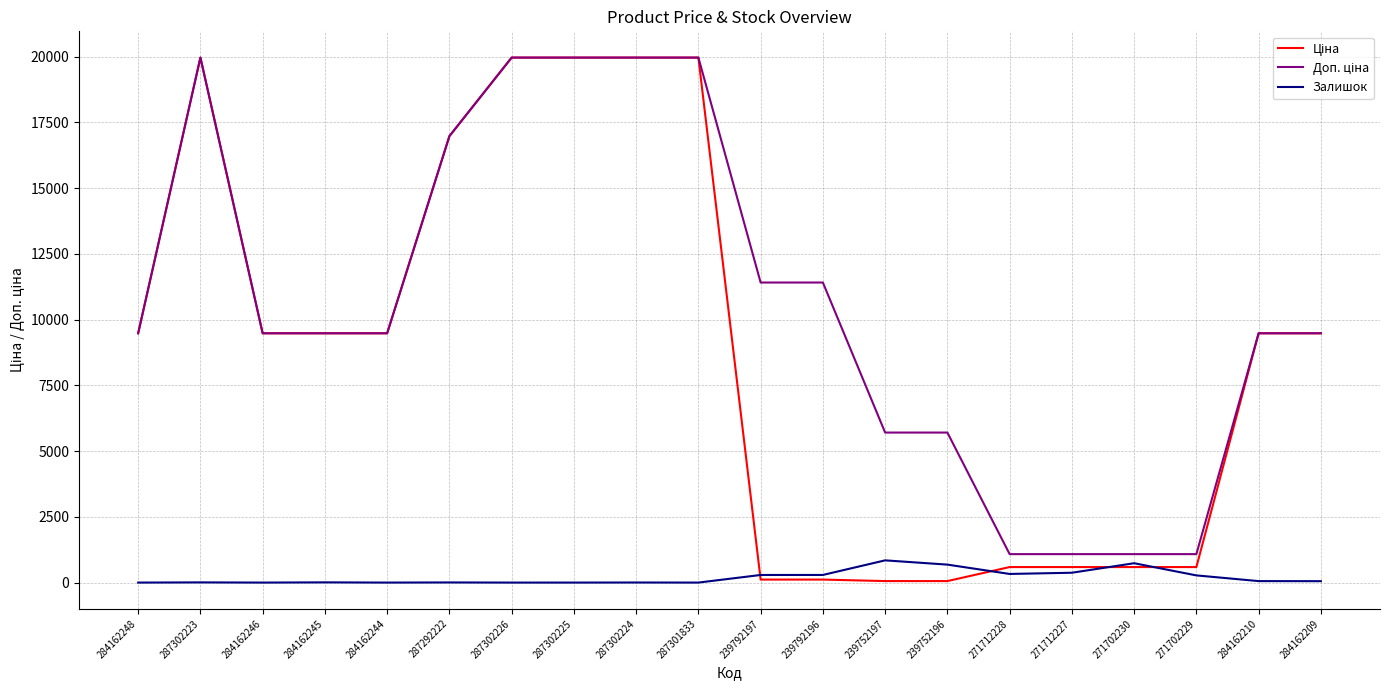

What is the difference between the highest and lowest values at 284162246?

9480.1